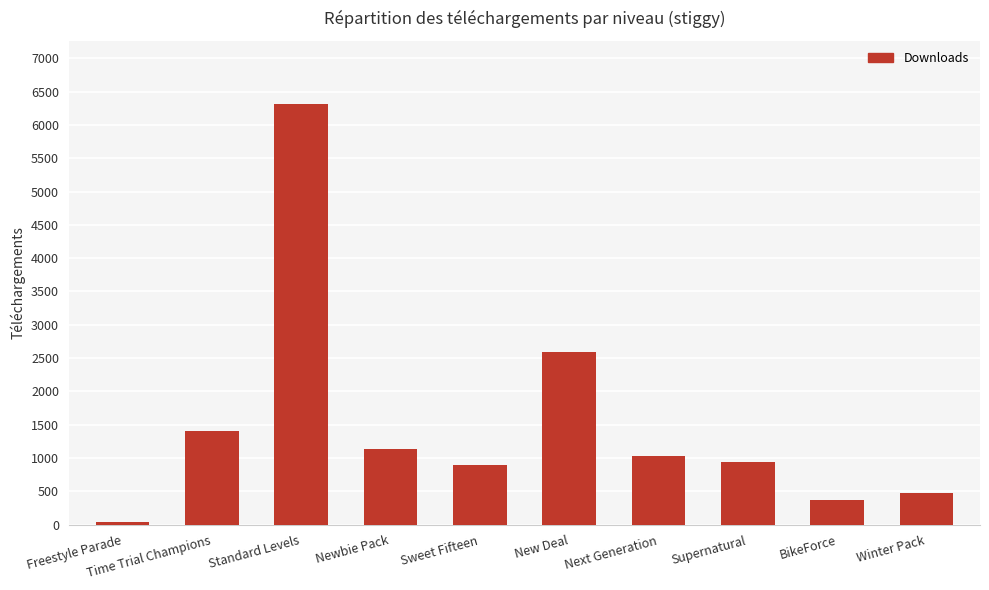

Where does the data first go above 1030?

Time Trial Champions